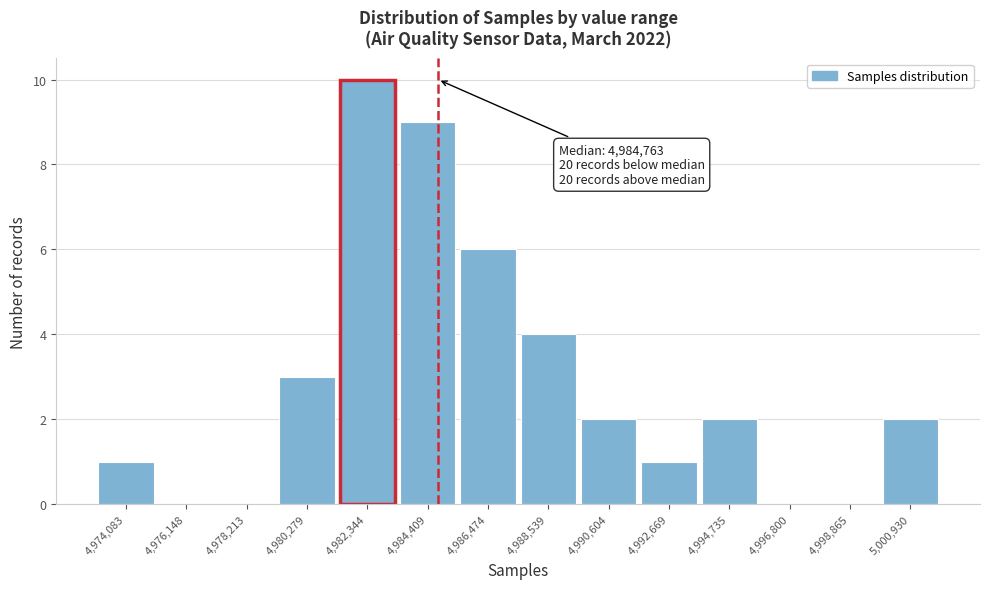

Over which range of the x-axis is the bar tallest?

4981500 to 4983500